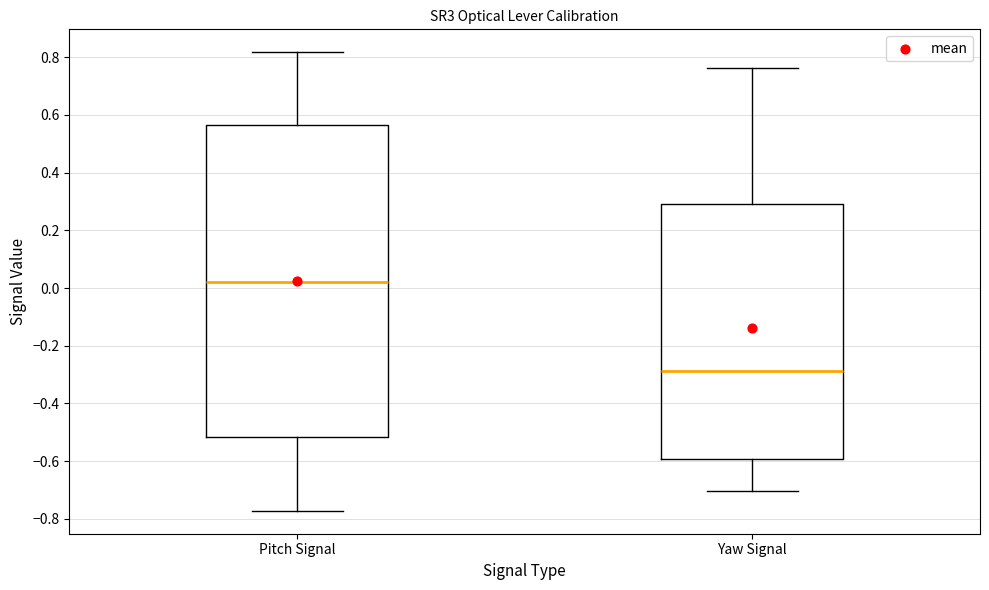

Which box is the tallest, from its lower edge to its upper edge?

Pitch Signal